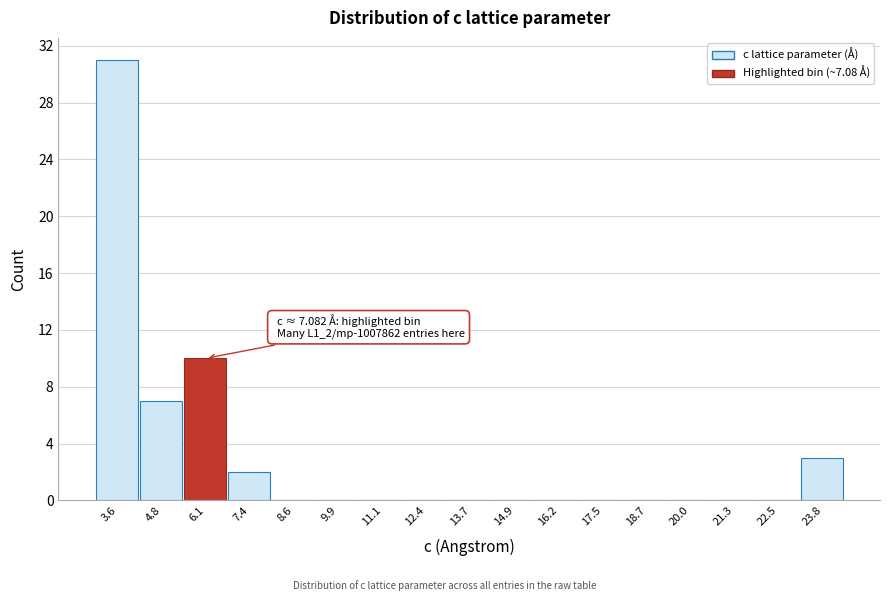

Reading right to left, what are all the values shown in this chart?

23.8=3	22.5=0	21.3=0	20.0=0	18.7=0	17.5=0	16.2=0	14.9=0	13.7=0	12.4=0	11.1=0	9.9=0	8.6=0	7.4=2	6.1=10	4.8=7	3.6=31